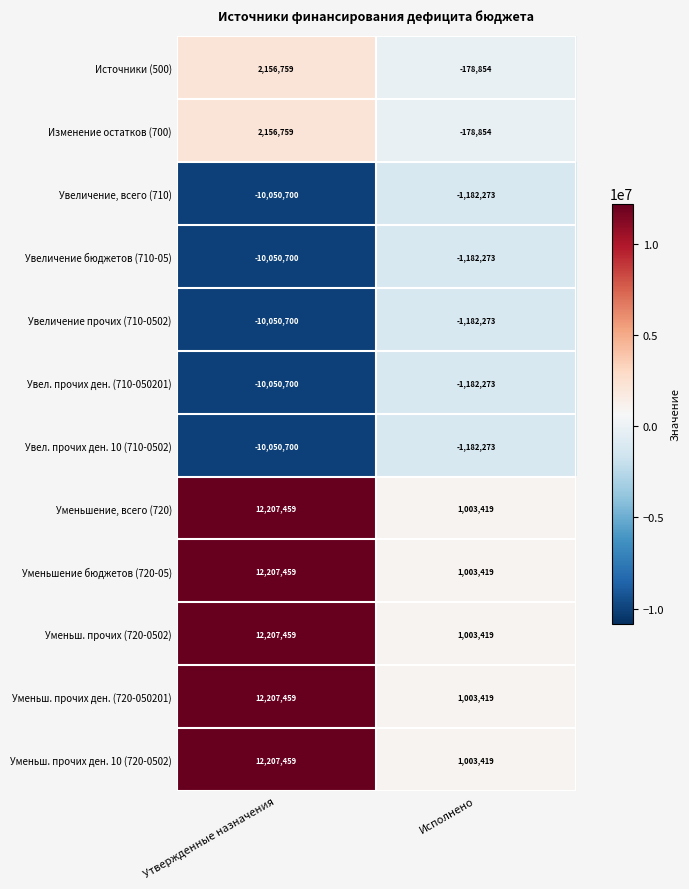

At which category is the sum across all series the highest?

Утвержденные назначения